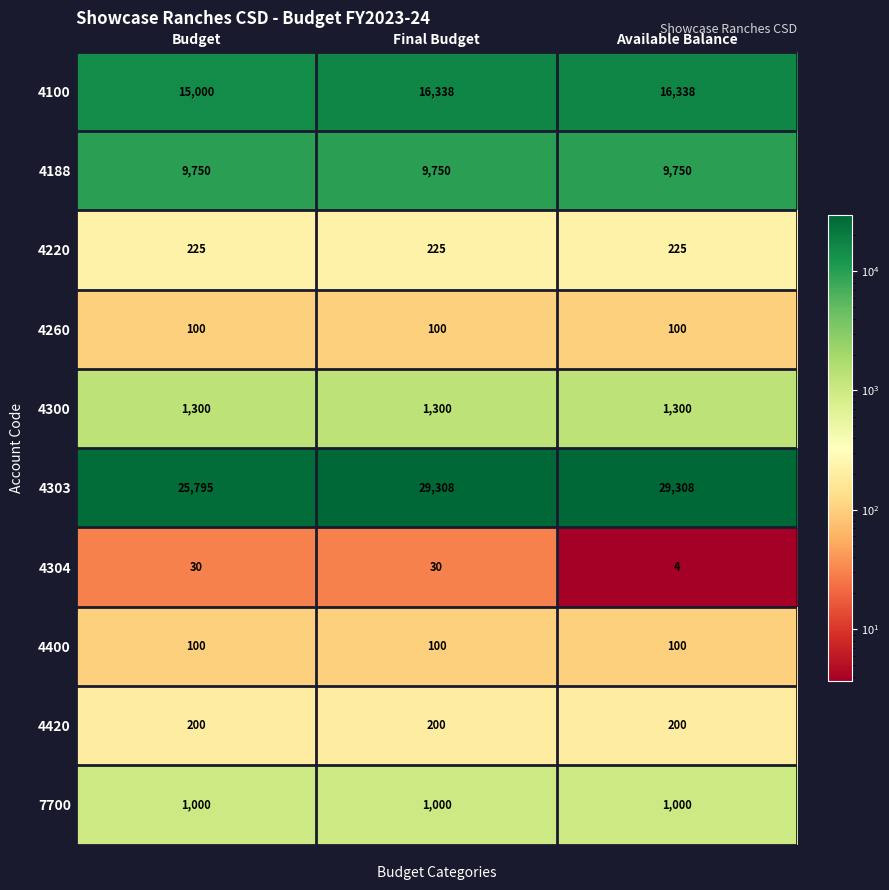

The value of 4304 at Final Budget is 30. True or false?

True